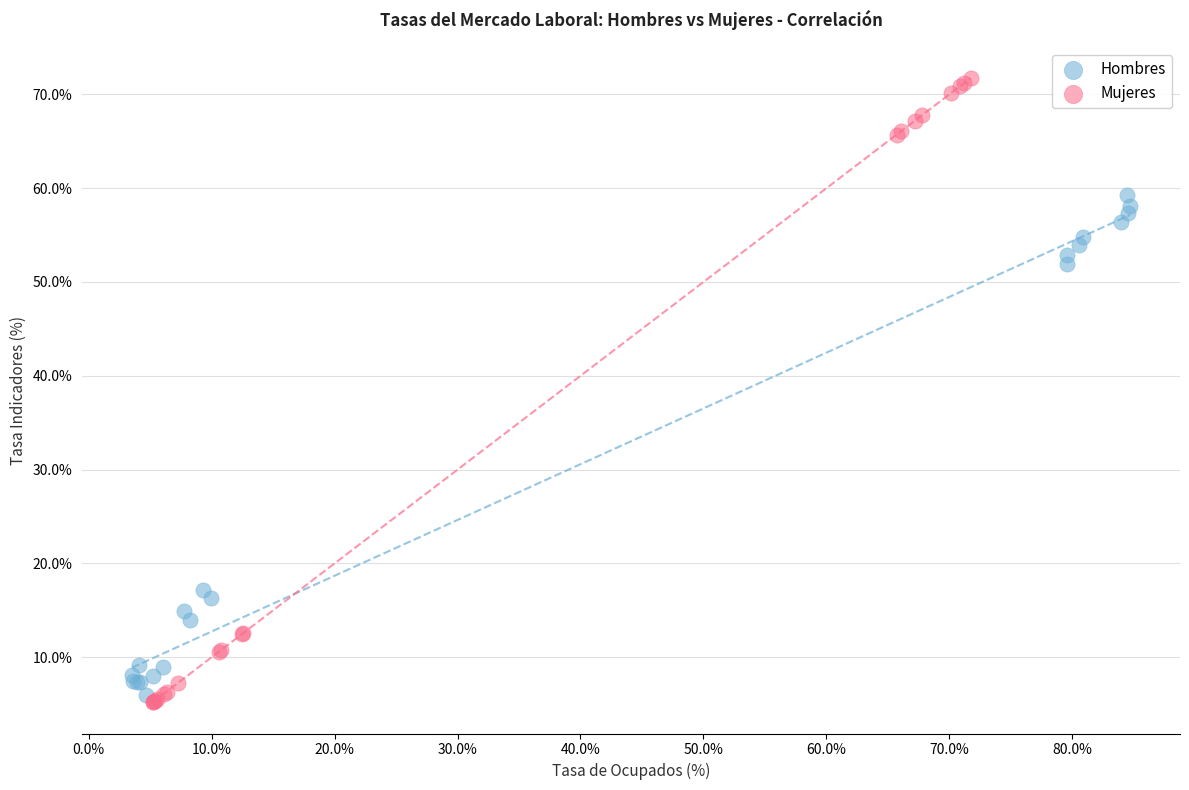

What are all the series names shown in the legend?

Hombres, Mujeres